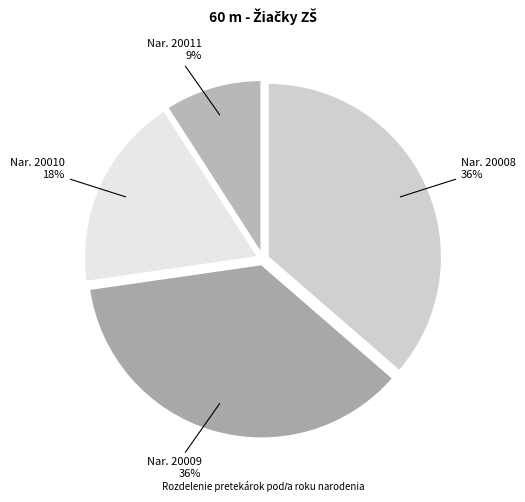

What percentage is the Nar. 20011 slice, to the nearest percent?

9%